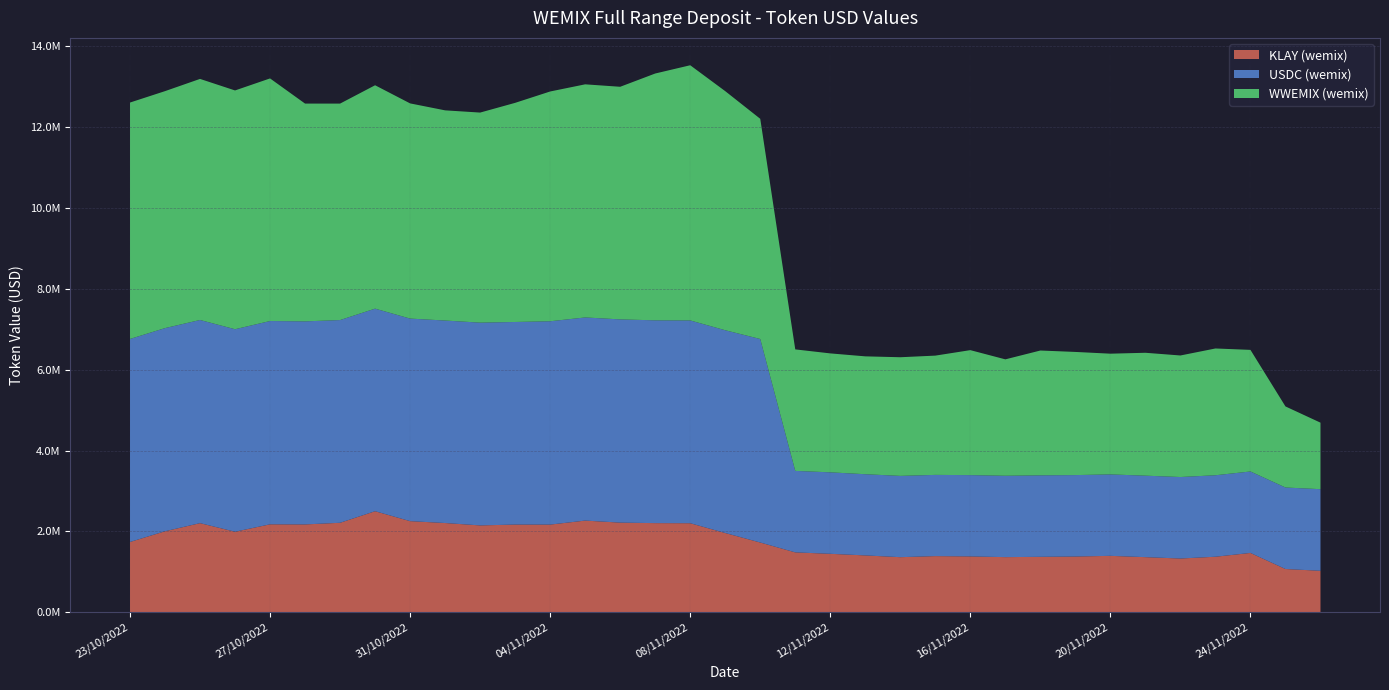

Reading left to right, list all the values displayed in this chart.

KLAY (wemix): 1740604.9	2005478.4	2206108.3	1993884.5	2176914.6	2174559.0	2214854.3	2500850.2	2255552.0	2208885.6	2150043.1	2170835.9	2170253.0	2269089.3	2218973.8	2206564.9	2204132.9	1962332.6	1727483.6	1483795.3	1448427.8	1408735.6	1365305.2	1391746.9	1384149.5	1366265.7	1374227.8	1381631.9	1398257.7	1365859.6	1332093.8	1376321.0	1469926.6	1072861.8	1029089.2
USDC (wemix): 5015203.9	5018500.7	5018579.4	5002391.2	5022039.4	5015903.2	5007900.5	5004030.4	5003679.0	5002179.2	5008914.4	5004533.8	5022748.6	5018314.3	5020235.7	5009622.9	5009581.4	5008836.7	5027426.4	2012768.3	2012747.8	2005864.1	2007796.3	2006196.4	2008104.9	2010009.7	2012583.9	2011446.5	2011591.9	2012847.3	2013129.5	2012523.1	2012390.4	2013426.7	2015850.1
WWEMIX (wemix): 5839972.5	5853712.8	5955163.3	5898385.8	5992905.4	5379767.5	5347238.9	5518165.8	5315806.4	5192014.9	5189278.5	5413154.0	5676214.8	5758398.3	5746318.2	6097019.4	6303610.0	5906380.5	5439548.3	3001500.2	2938036.7	2911462.8	2931265.3	2946343.1	3087403.5	2875751.0	3083389.3	3042267.5	2982364.9	3035760.8	3002366.1	3131859.7	3003863.1	2002971.2	1643163.6
KLAY (Total): 1740604.9	2005478.4	2206108.3	1993884.5	2176914.6	2174559.0	2214854.3	2500850.2	2255552.0	2208885.6	2150043.1	2170835.9	2170253.0	2269089.3	2218973.8	2206564.9	2204132.9	1962332.6	1727483.6	1483795.3	1448427.8	1408735.6	1365305.2	1391746.9	1384149.5	1366265.7	1374227.8	1381631.9	1398257.7	1365859.6	1332093.8	1376321.0	1469926.6	1072861.8	1029089.2
USDC (Total): 5015203.9	5018500.7	5018579.4	5002391.2	5022039.4	5015903.2	5007900.5	5004030.4	5003679.0	5002179.2	5008914.4	5004533.8	5022748.6	5018314.3	5020235.7	5009622.9	5009581.4	5008836.7	5027426.4	2012768.3	2012747.8	2005864.1	2007796.3	2006196.4	2008104.9	2010009.7	2012583.9	2011446.5	2011591.9	2012847.3	2013129.5	2012523.1	2012390.4	2013426.7	2015850.1
WWEMIX (Total): 5839972.5	5853712.8	5955163.3	5898385.8	5992905.4	5379767.5	5347238.9	5518165.8	5315806.4	5192014.9	5189278.5	5413154.0	5676214.8	5758398.3	5746318.2	6097019.4	6303610.0	5906380.5	5439548.3	3001500.2	2938036.7	2911462.8	2931265.3	2946343.1	3087403.5	2875751.0	3083389.3	3042267.5	2982364.9	3035760.8	3002366.1	3131859.7	3003863.1	2002971.2	1643163.6